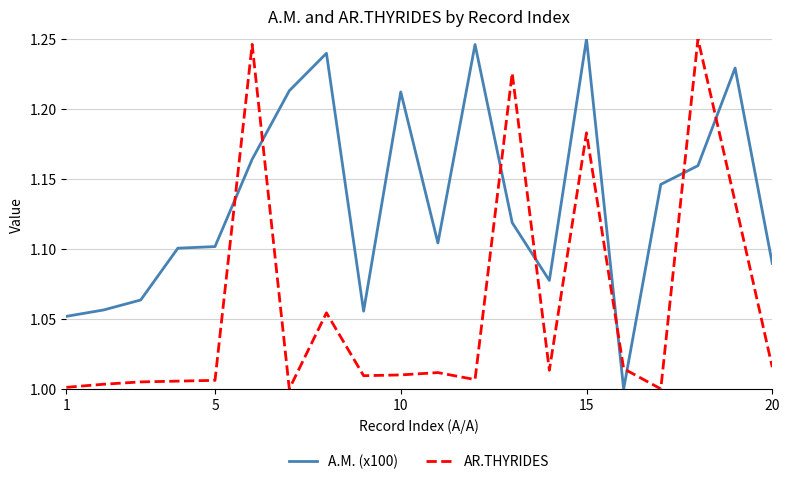

Which series has the largest total across all categories?

A.M. (x100)